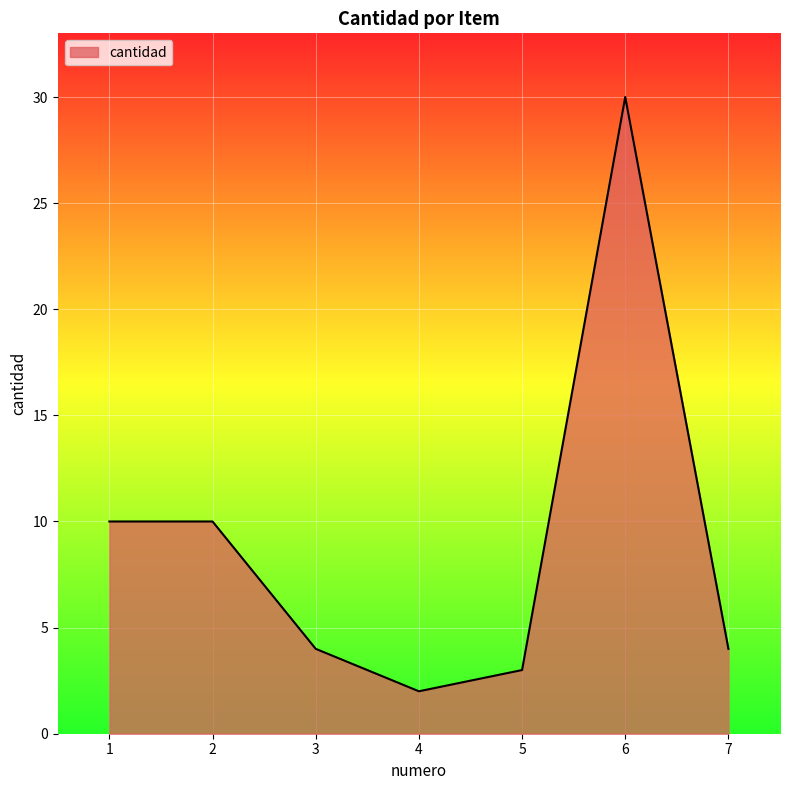

What is the difference between the maximum and minimum values?

28